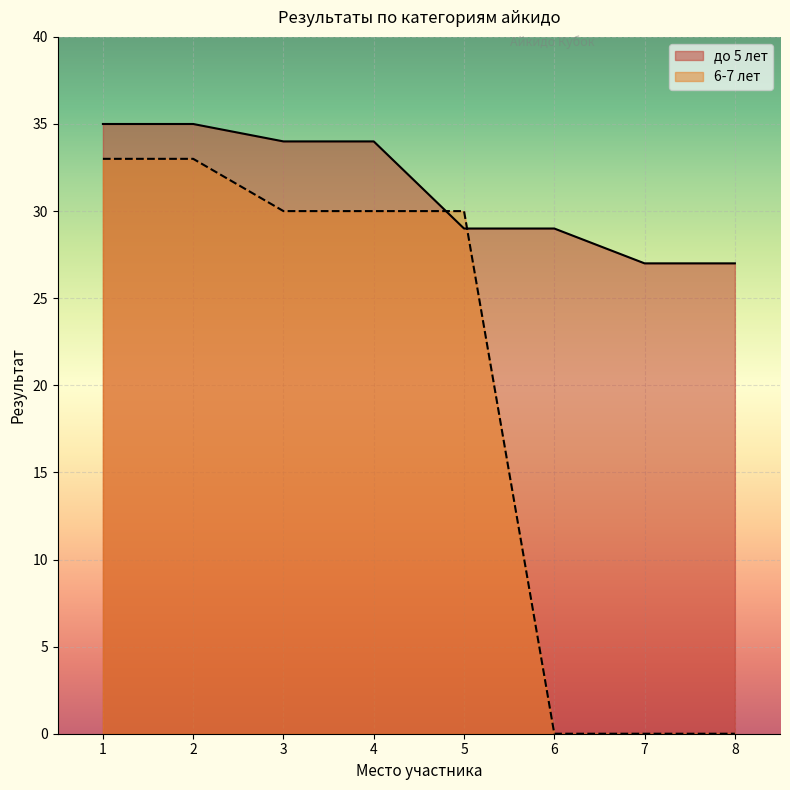

What is the difference between the maximum and second lowest values in the до 5 лет series?

8